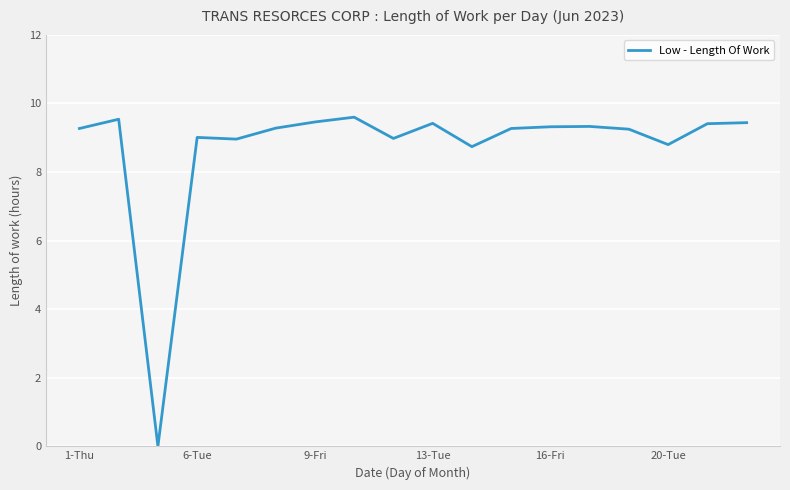

What is the maximum value shown in the chart?

9.6